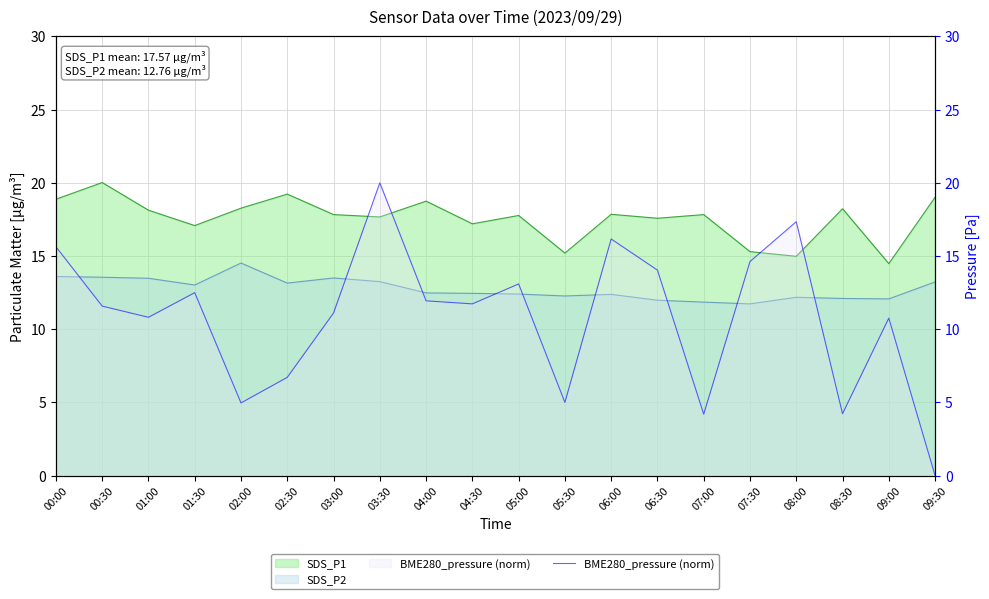

How many lines are shown in the chart?

1